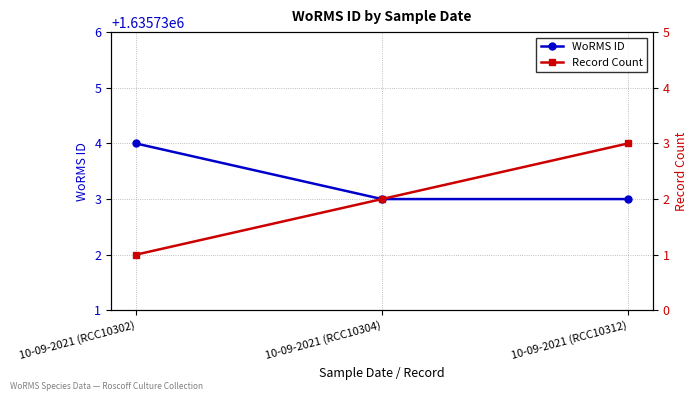

The value of Record Count at 10-09-2021 (RCC10304) is 2. True or false?

True